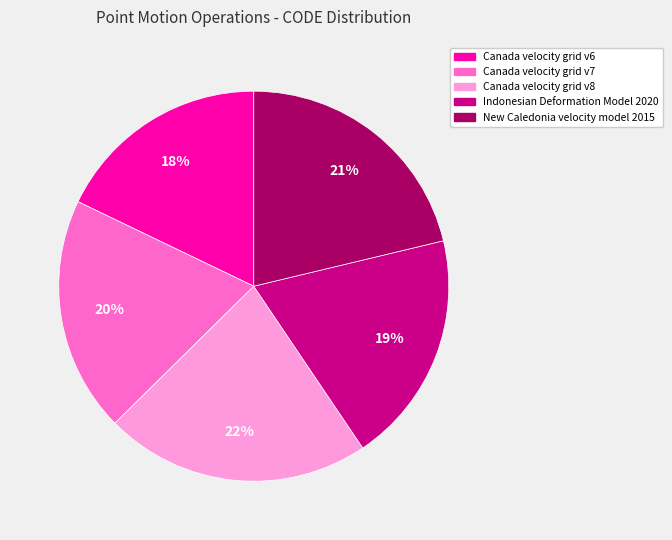

The Canada velocity grid v8 slice represents 22% of the pie. True or false?

True